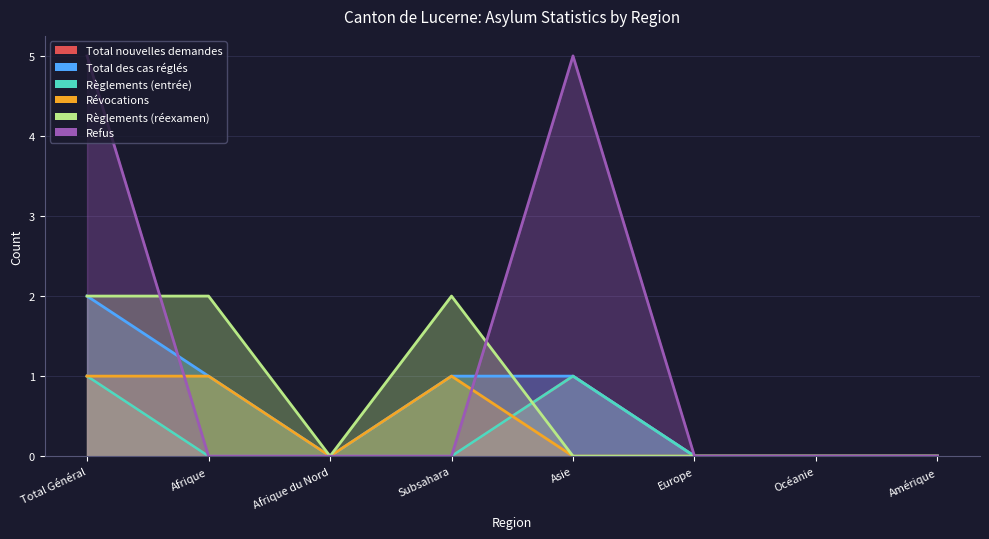

How many Refus values are between 0 and 5?

8